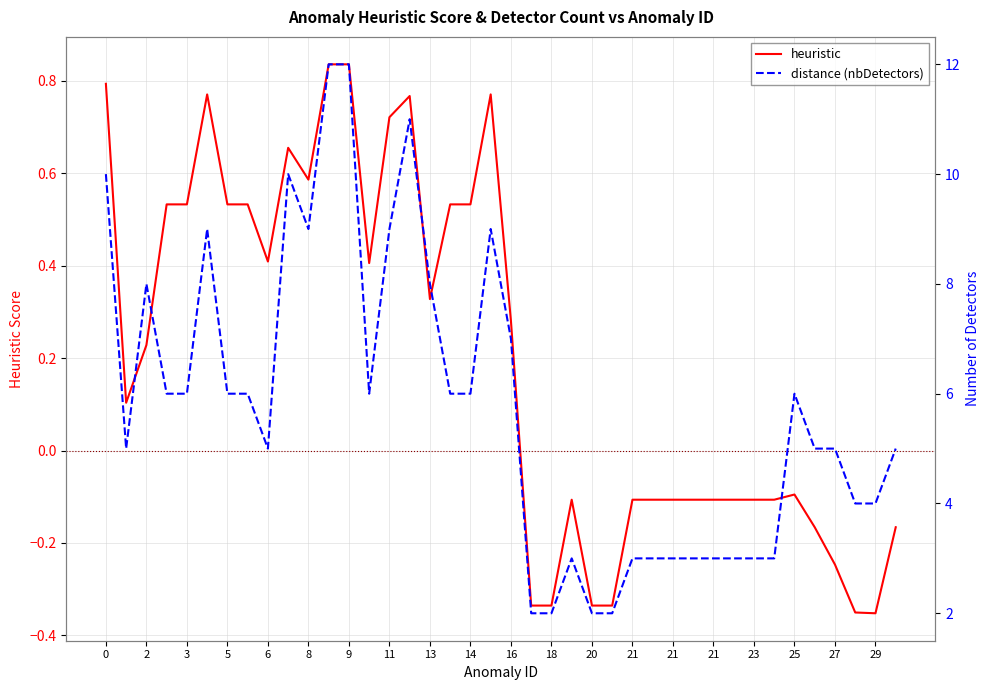

What is the difference between the highest and lowest values at 21?

5.6